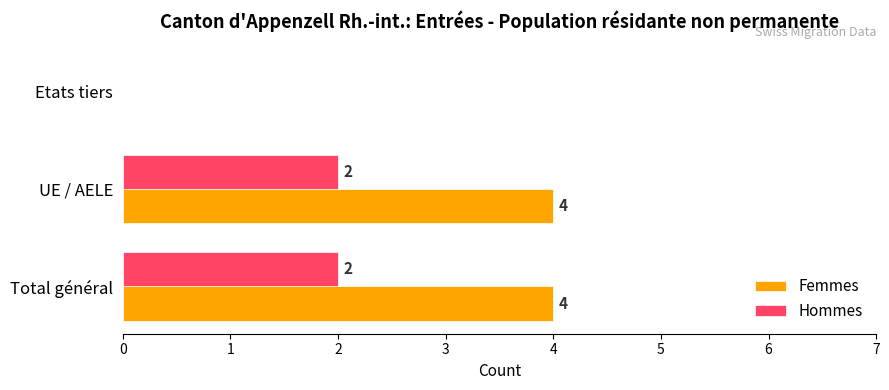

True or false: Hommes has a value of 0 at Etats tiers.

True